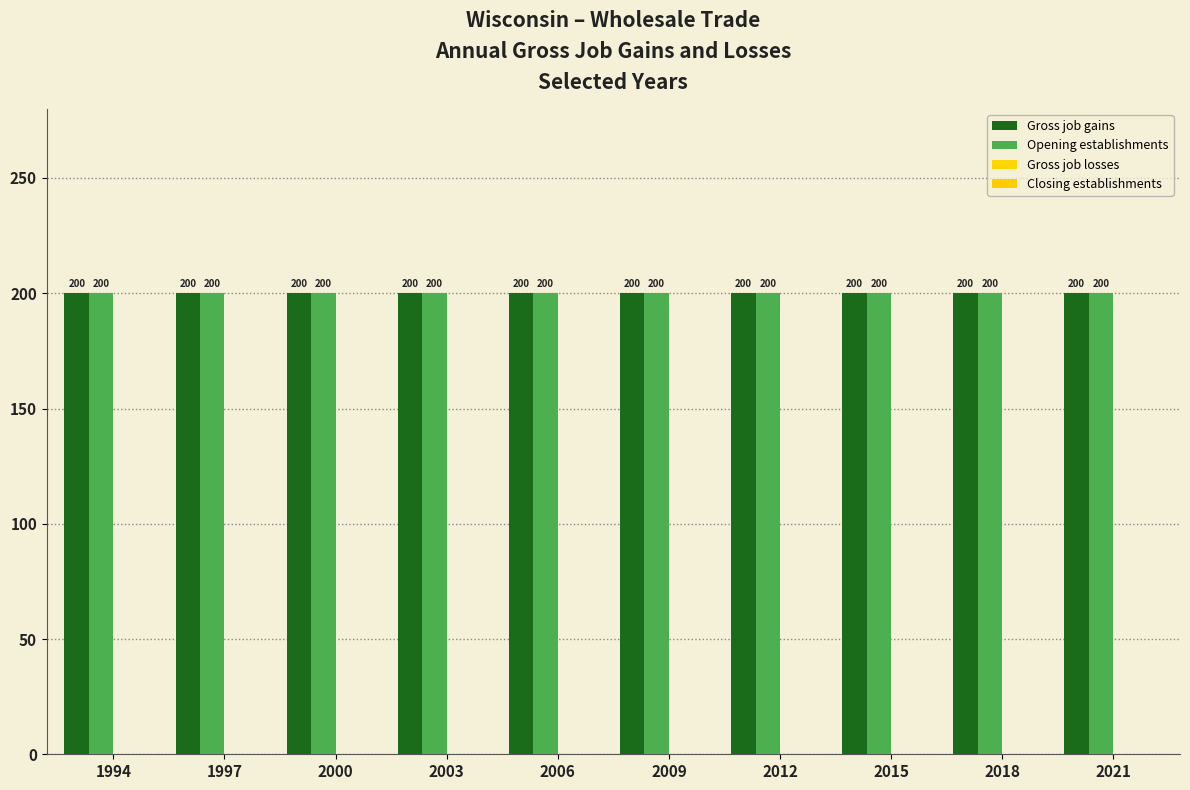

At 2009, list the series in order from largest to smallest.

Gross job gains, Opening establishments, Gross job losses, Closing establishments